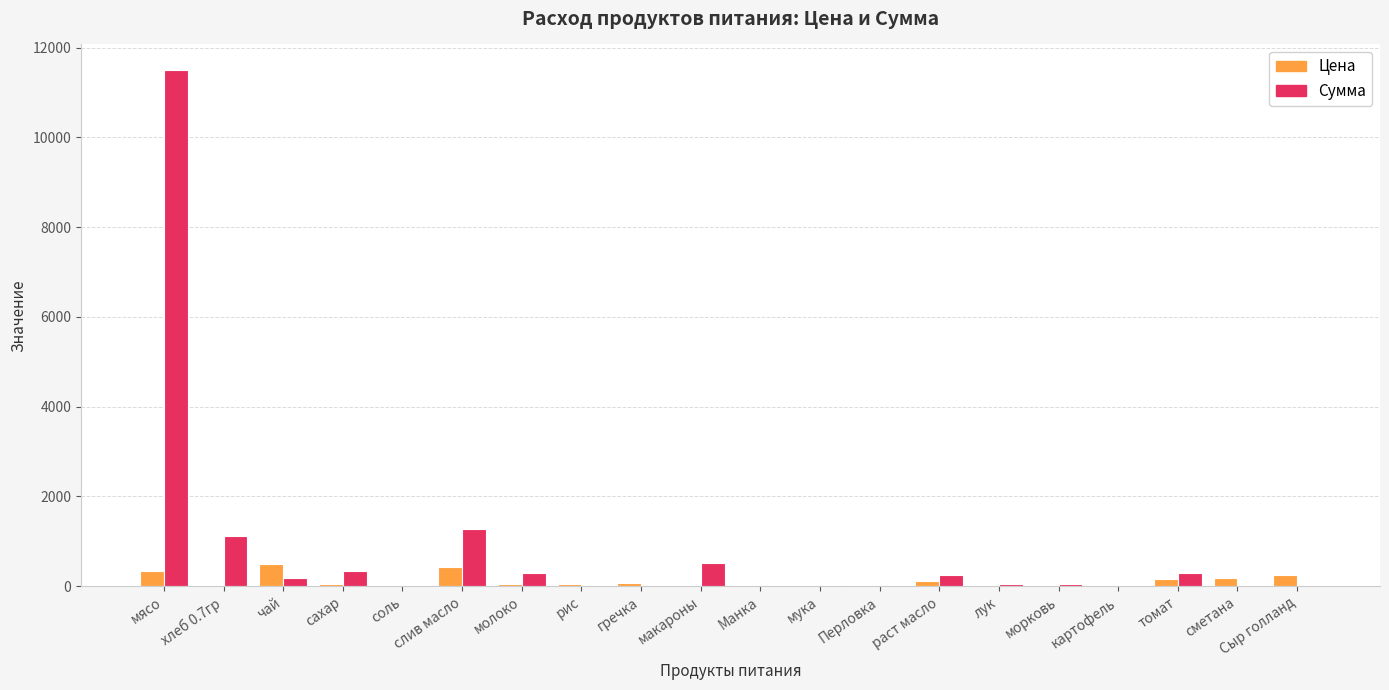

What is the spread (max minus min) of values at сахар?

286.3